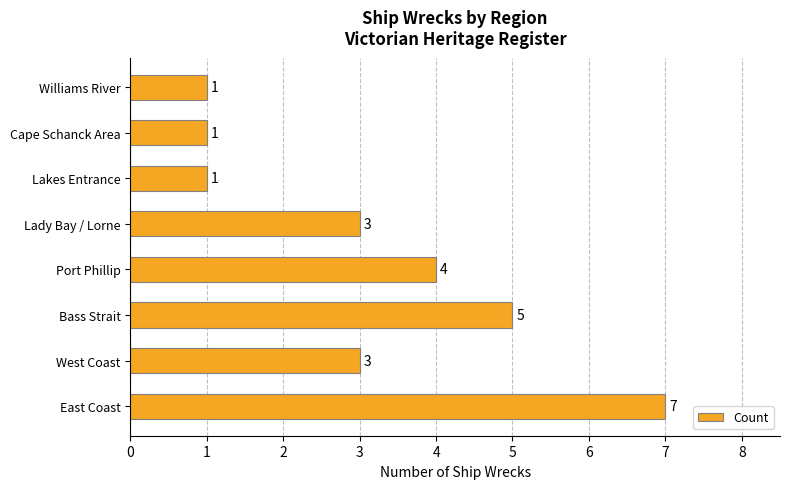

Reading bottom to top, extract all data points from this chart.

East Coast=7	West Coast=3	Bass Strait=5	Port Phillip=4	Lady Bay / Lorne=3	Lakes Entrance=1	Cape Schanck Area=1	Williams River=1